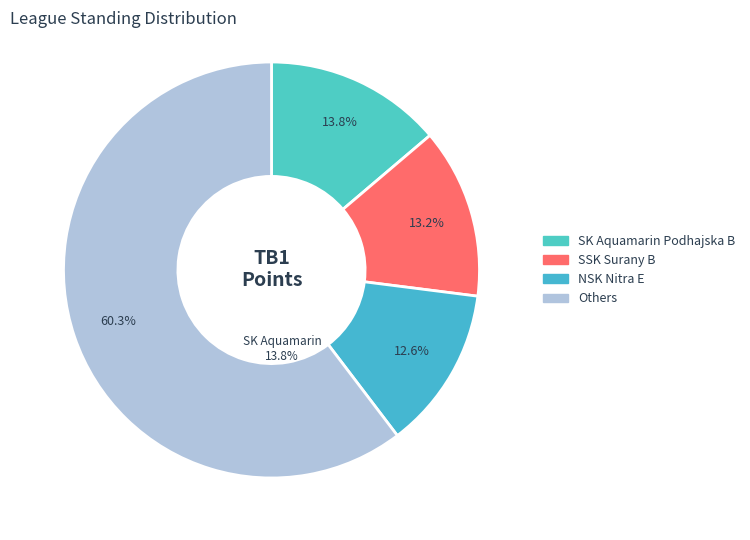

What percentage do MSK Sahy and SK TJ Slovan Zeliezovce together represent?

5.2%